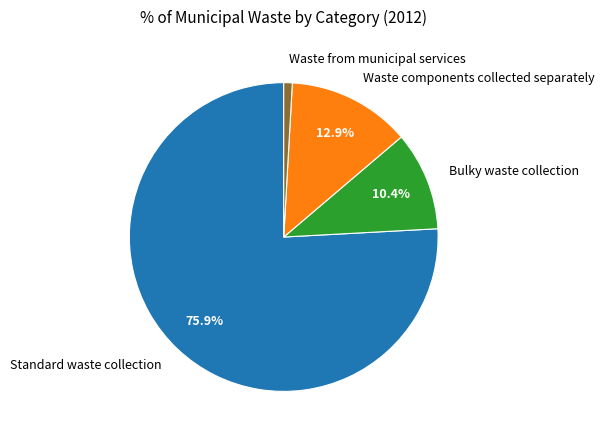

Is there a majority slice in this chart?

Yes